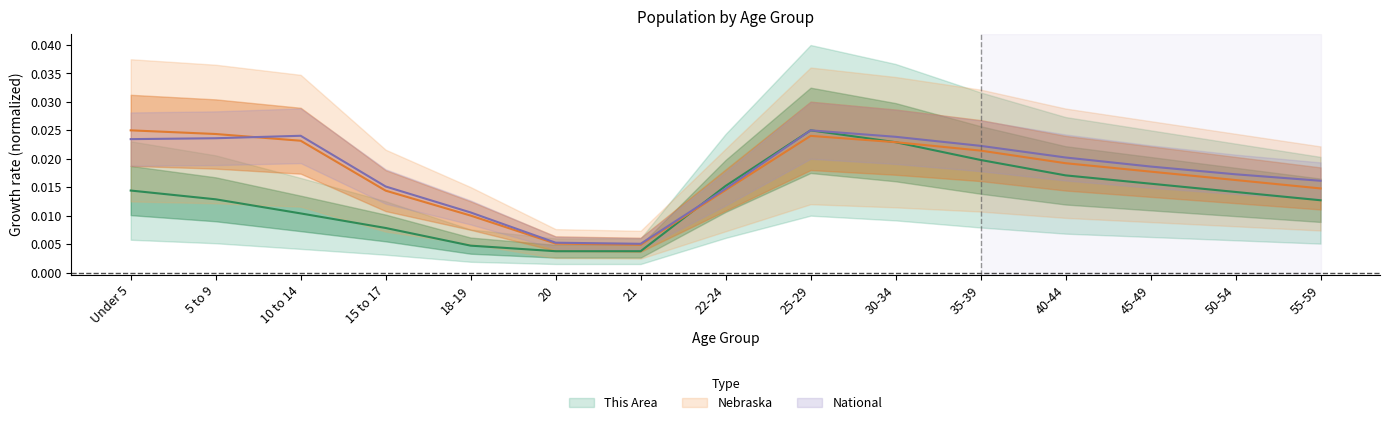

Which series has the widest spread of values?

This Area